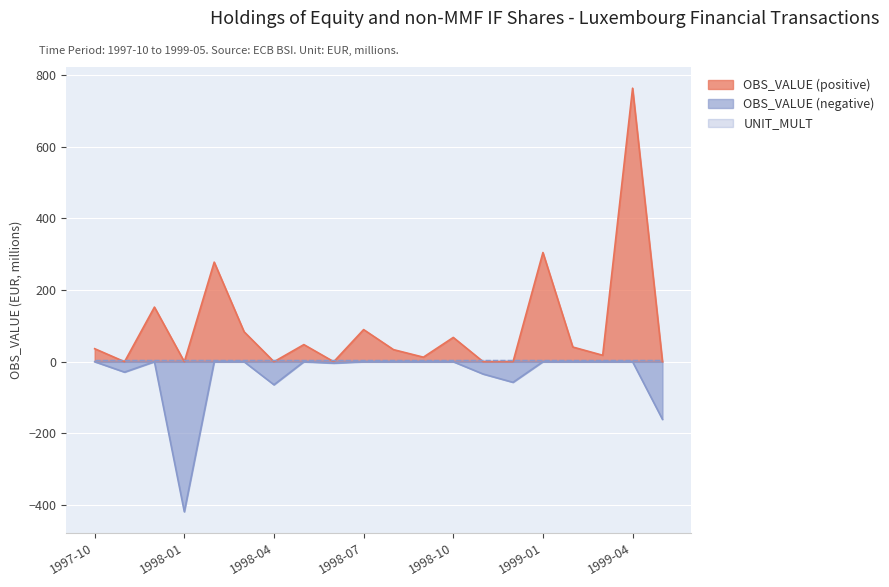

What is the label of the 19th point from the left?

1999-04